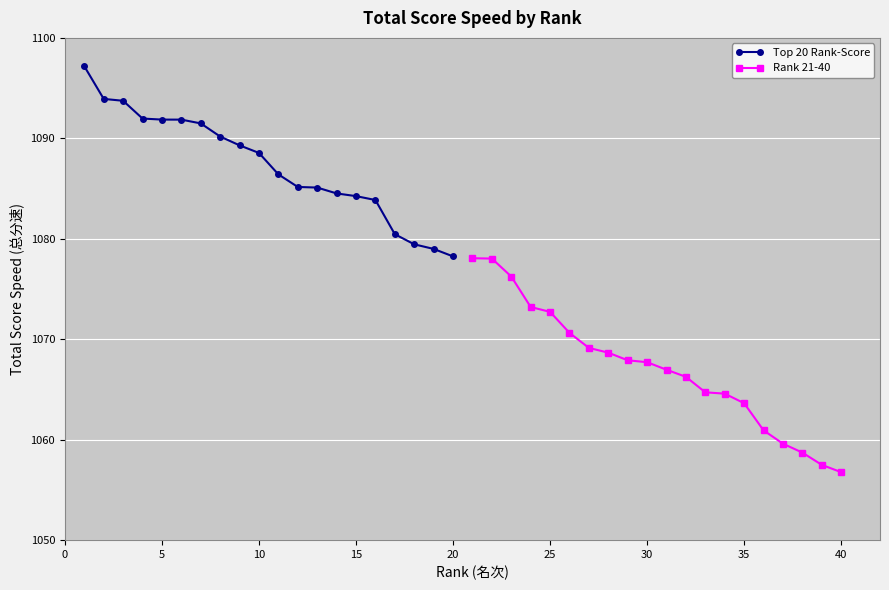

How many data points in Top 20 Rank-Score are above 1088?

10